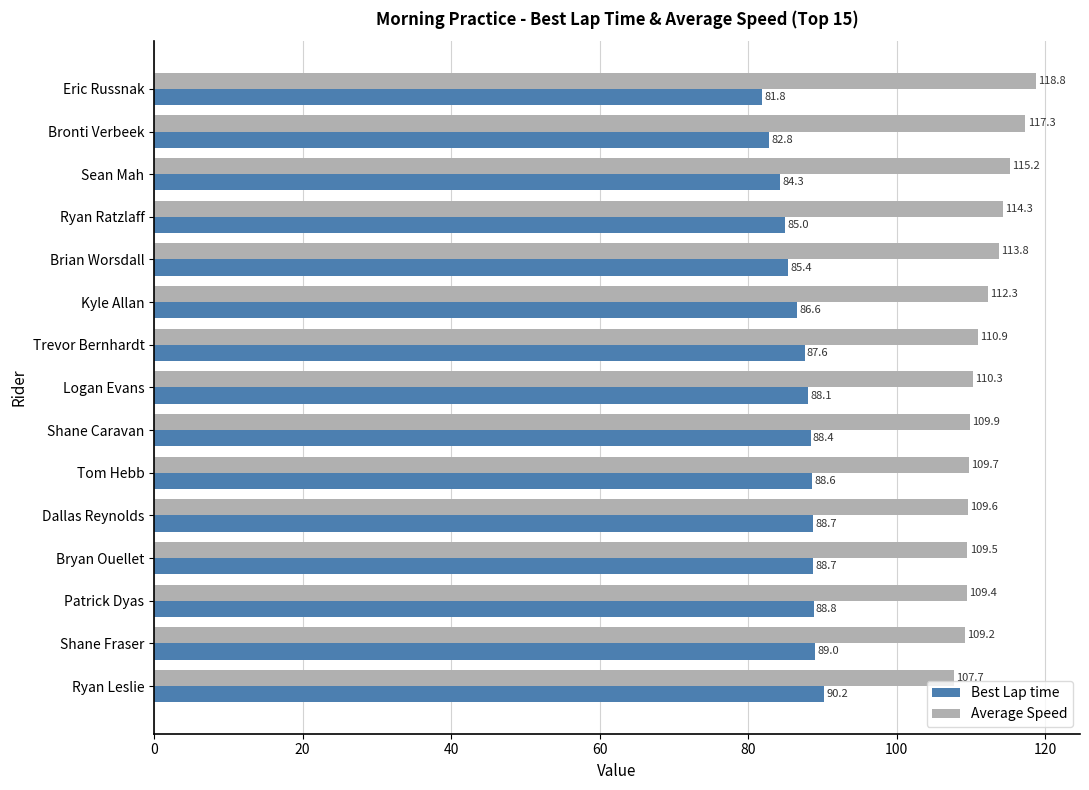

How many distinct data groups are displayed?

2